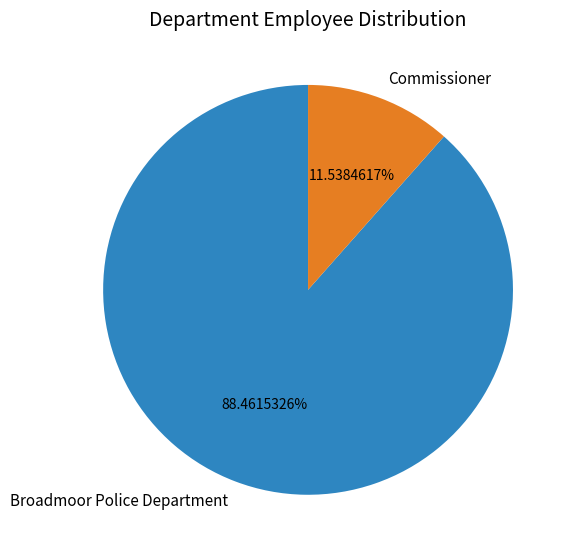

To the nearest percent, what is the difference between the Broadmoor Police Department and Commissioner slice percentages?

77%